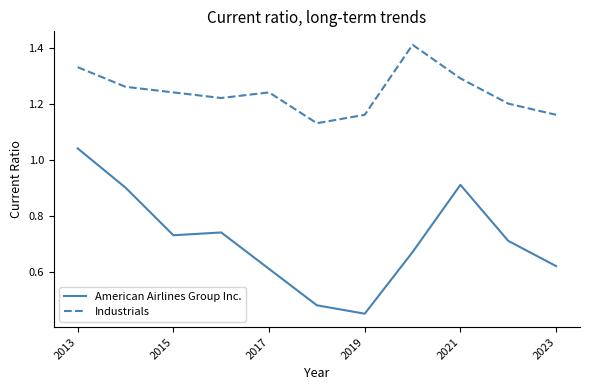

Is this an area chart (filled region under the line)?

No